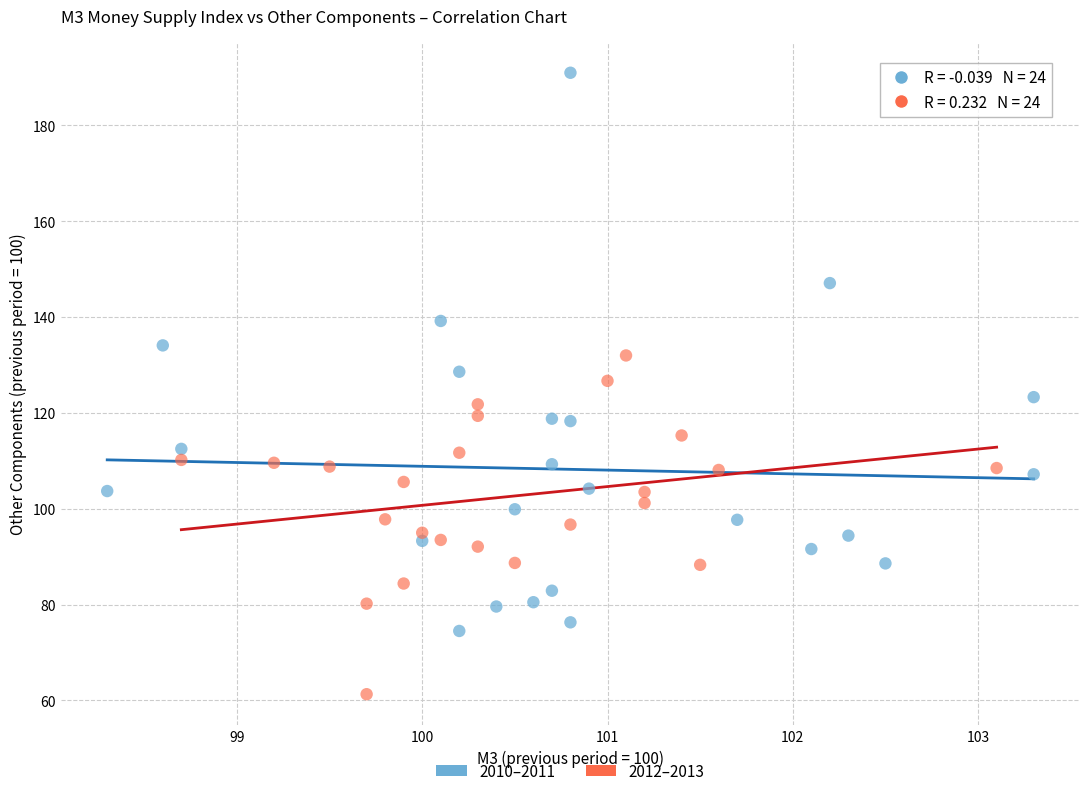

Which series contains the lowest Y value?

2012–2013